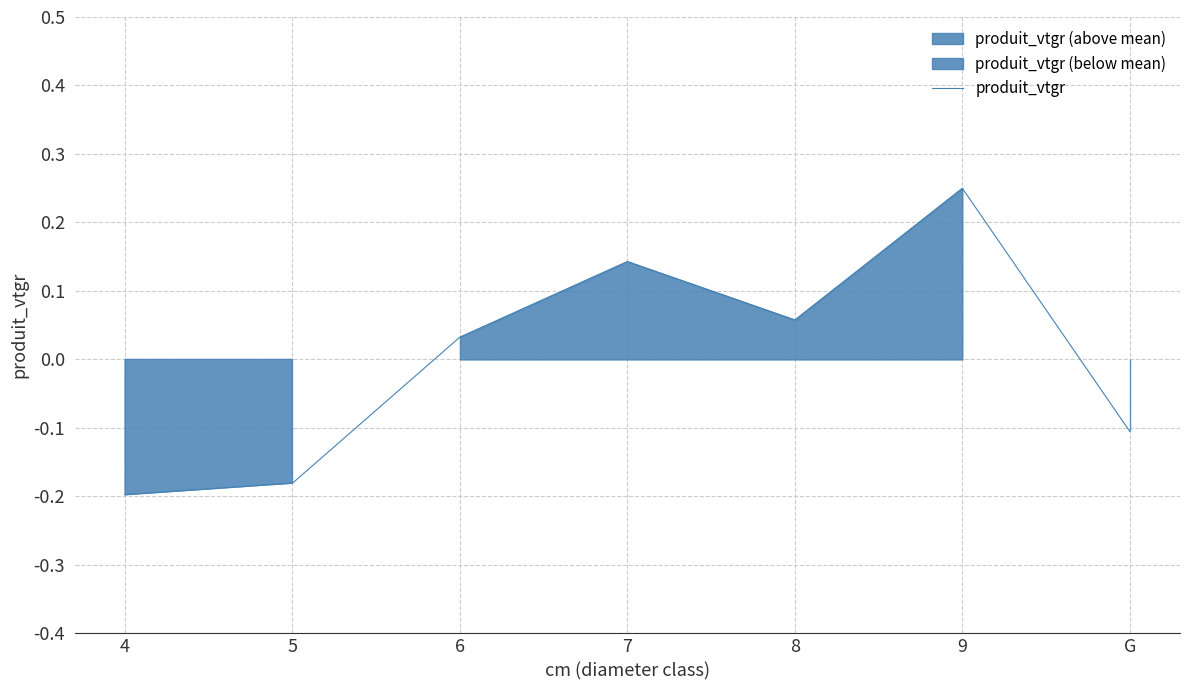

True or false: the data shows 0.3 at 7.

False